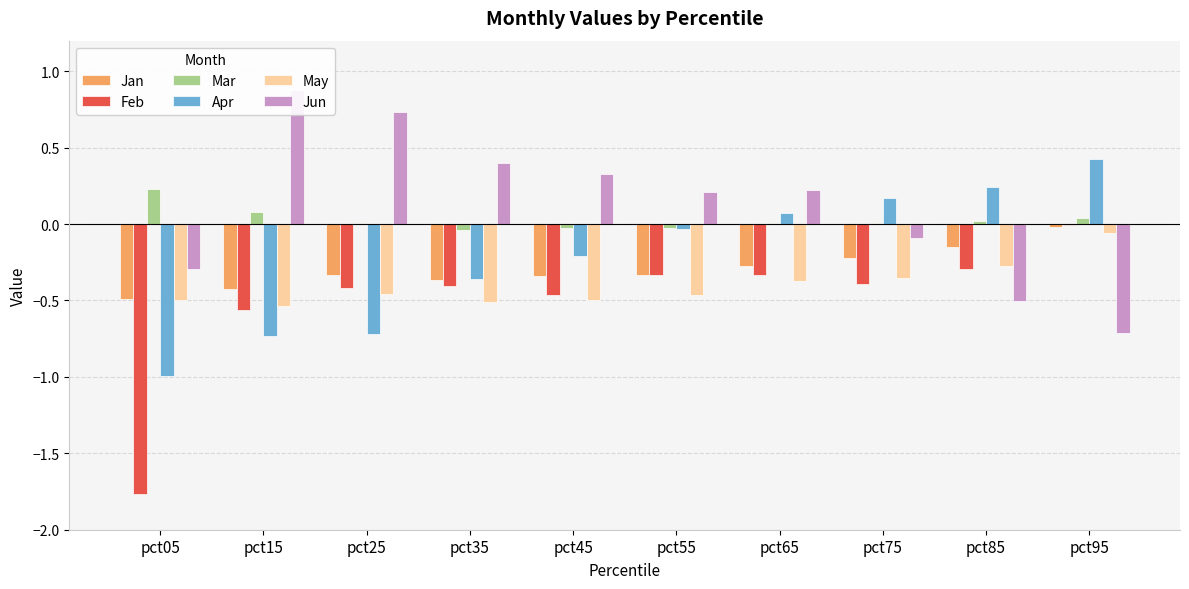

Which category has the highest value in the Mar series?

pct05